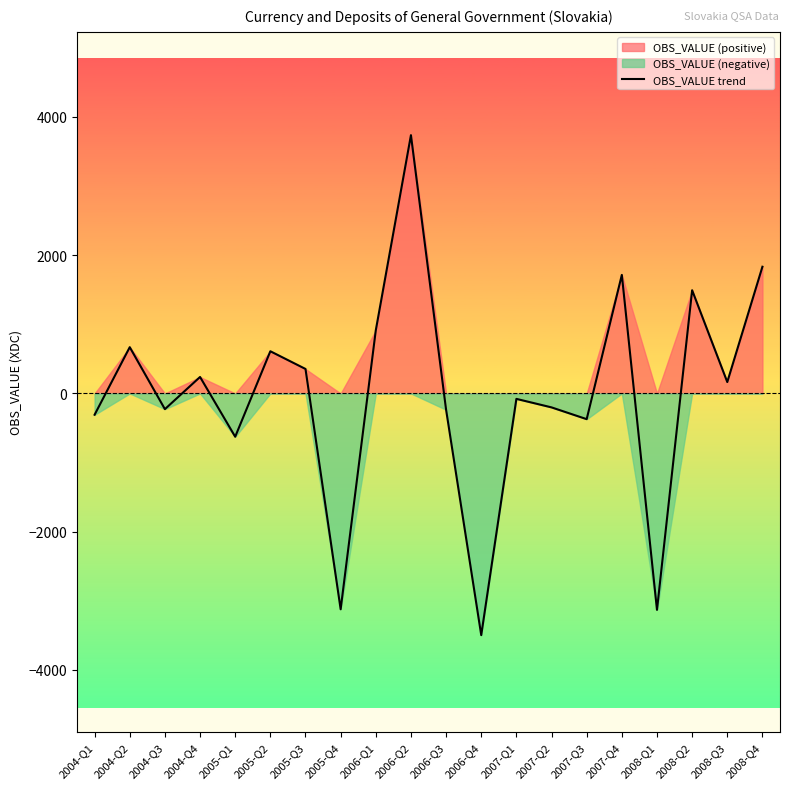

At which label is the value closest to 120?

2008-Q3